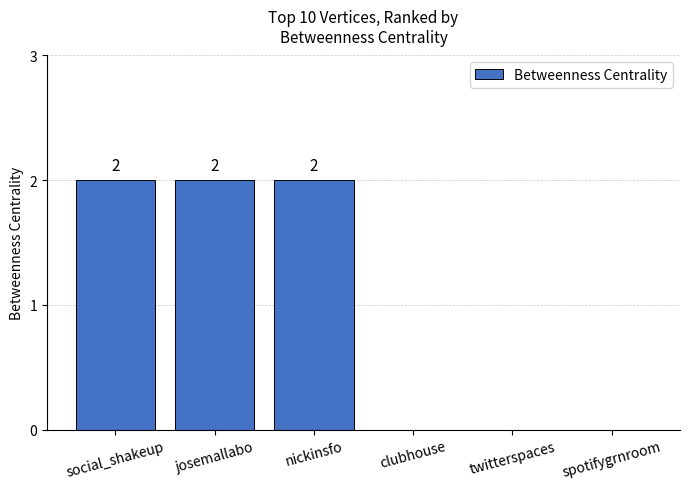

Are the bars horizontal?

No